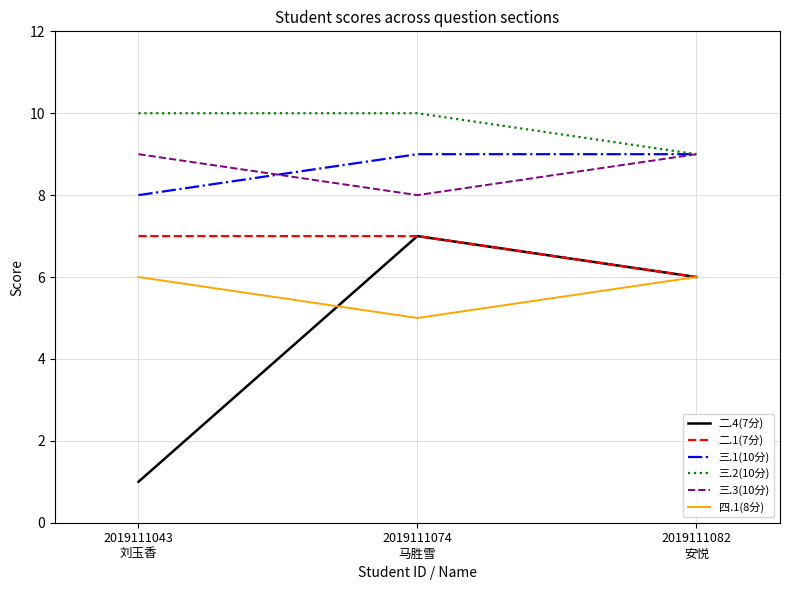

The value of 四.1(8分) at 2019111074
马胜雪 is 5. True or false?

True